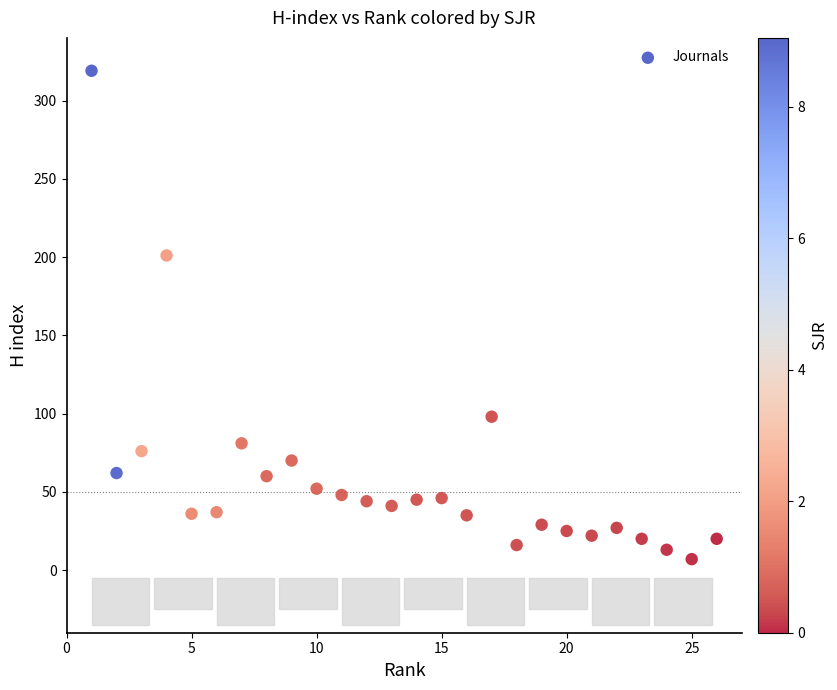

What Y value in the scatter plot is closest to 163?

201